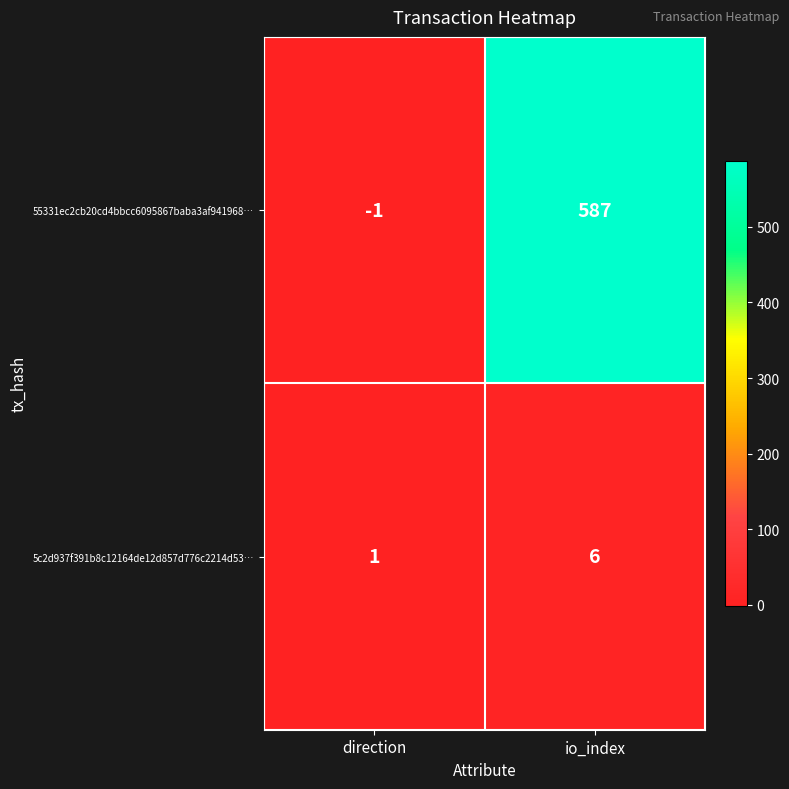

Is it true that 55331ec2cb20cd4bbcc6095867baba3af941968… equals -1 at direction?

True